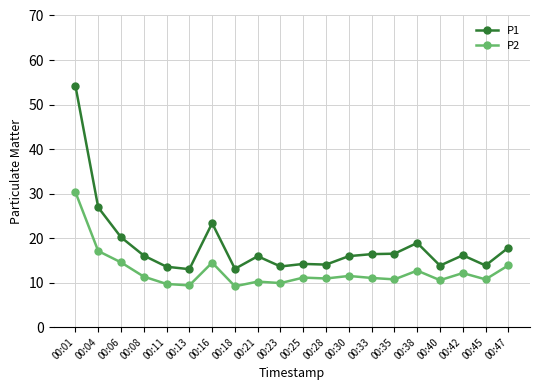

In P1, how many points are higher than both neighbors (excluding endpoints)?

5